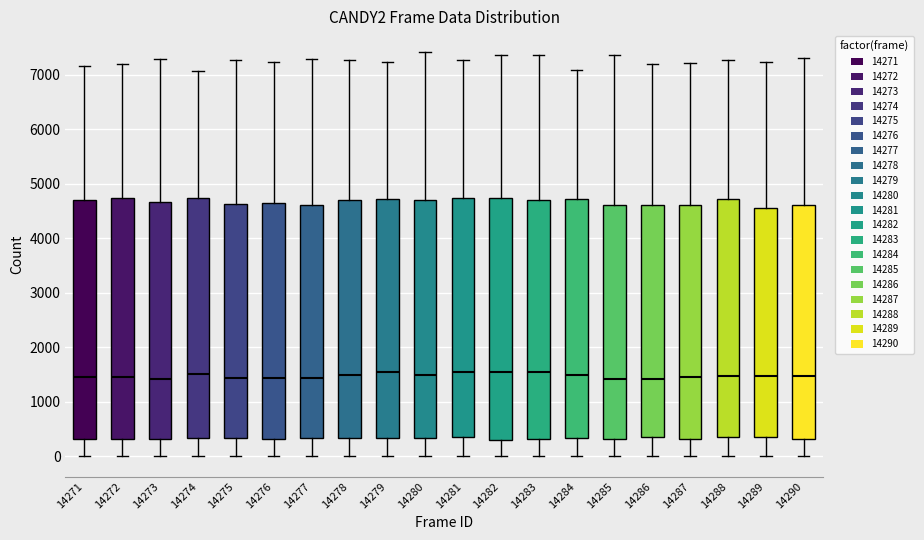

Reading left to right, transcribe this box plot: for each box, give where its median line is, the range the box spans, and where its two whiskers end, as read against the y-axis. The values are not printed on the chart, so give them approximately, as read against the axis.

14271: median 1500, box 300 to 4700, whiskers 0 to 7200
14272: median 1500, box 300 to 4700, whiskers 0 to 7200
14273: median 1400, box 300 to 4700, whiskers 0 to 7300
14274: median 1500, box 300 to 4700, whiskers 0 to 7100
14275: median 1400, box 300 to 4600, whiskers 0 to 7300
14276: median 1400, box 300 to 4600, whiskers 0 to 7200
14277: median 1400, box 300 to 4600, whiskers 0 to 7300
14278: median 1500, box 300 to 4700, whiskers 0 to 7300
14279: median 1500, box 300 to 4700, whiskers 0 to 7200
14280: median 1500, box 300 to 4700, whiskers 0 to 7400
14281: median 1500, box 300 to 4700, whiskers 0 to 7300
14282: median 1600, box 300 to 4700, whiskers 0 to 7400
14283: median 1600, box 300 to 4700, whiskers 0 to 7400
14284: median 1500, box 300 to 4700, whiskers 0 to 7100
14285: median 1400, box 300 to 4600, whiskers 0 to 7400
14286: median 1400, box 400 to 4600, whiskers 0 to 7200
14287: median 1500, box 300 to 4600, whiskers 0 to 7200
14288: median 1500, box 400 to 4700, whiskers 0 to 7300
14289: median 1500, box 400 to 4600, whiskers 0 to 7200
14290: median 1500, box 300 to 4600, whiskers 0 to 7300